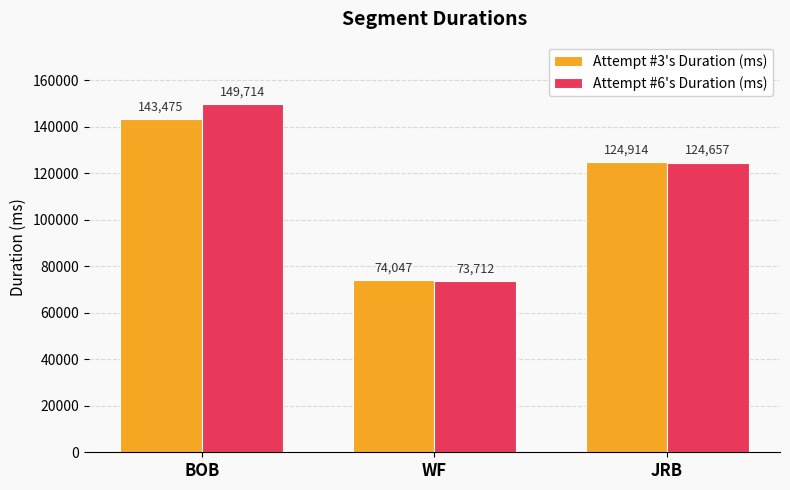

How many data points does each series have?

3